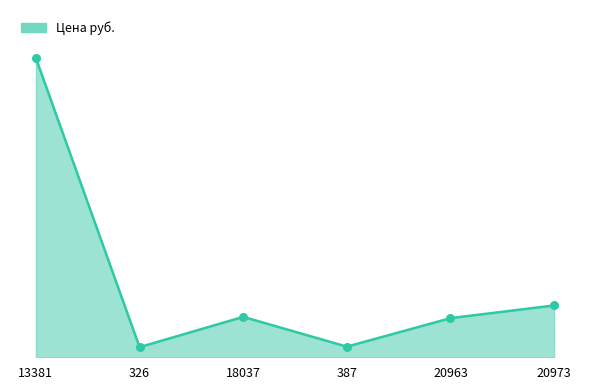

What is the ratio of the value at 387 to the value at 20963?

0.3